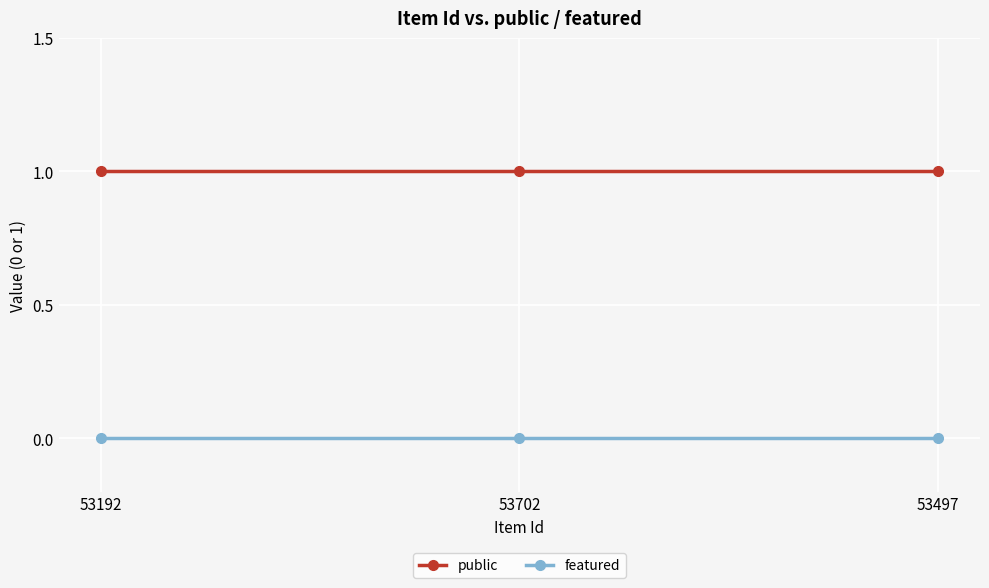

Which series has the largest total across all categories?

public